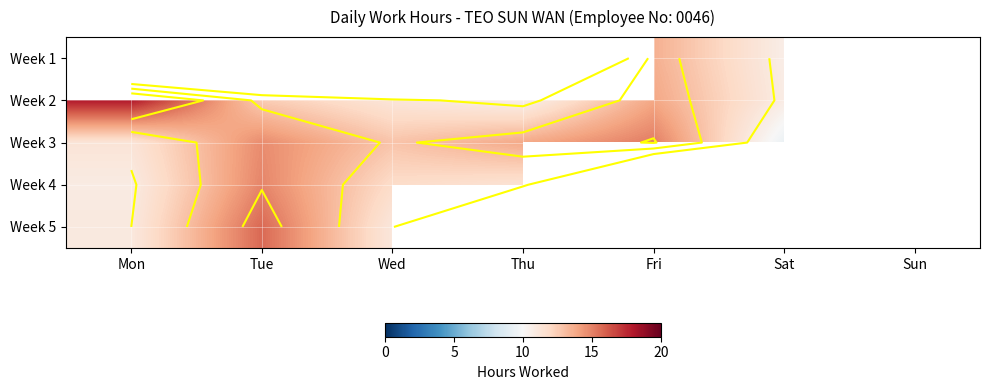

What is the spread (max minus min) of values at Fri?

1.6